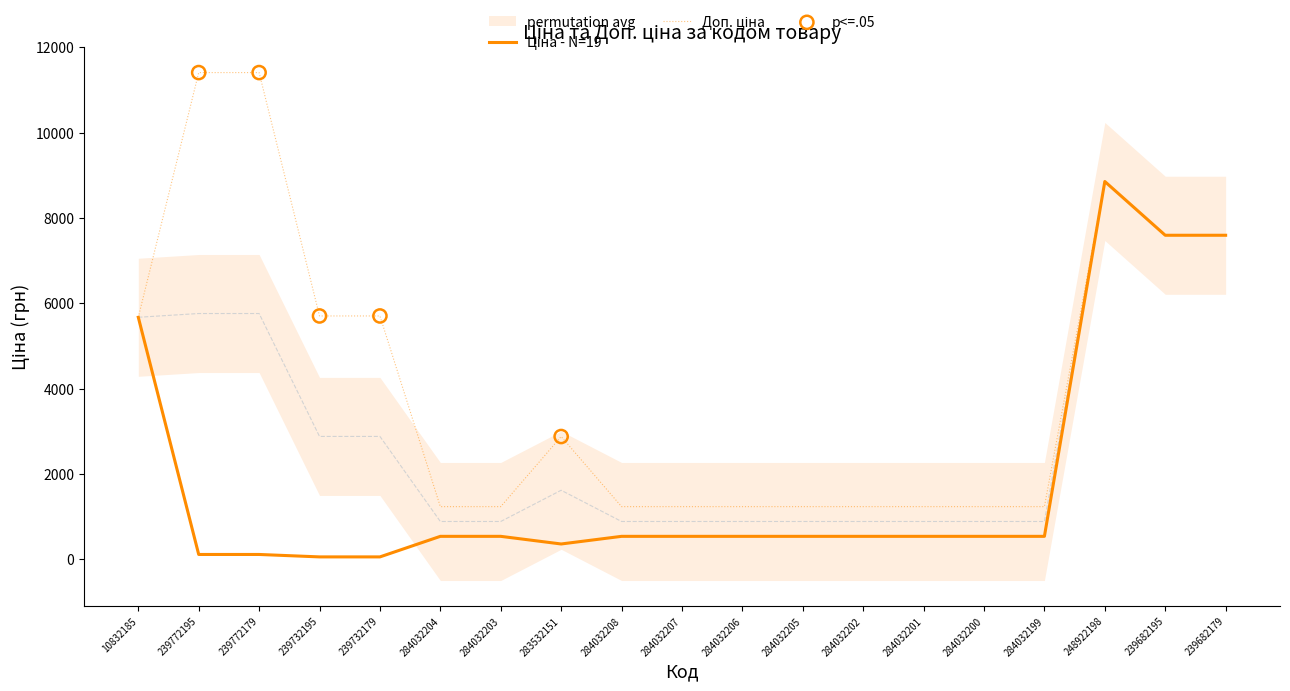

What is the total value across all series at 239772195?

11524.1